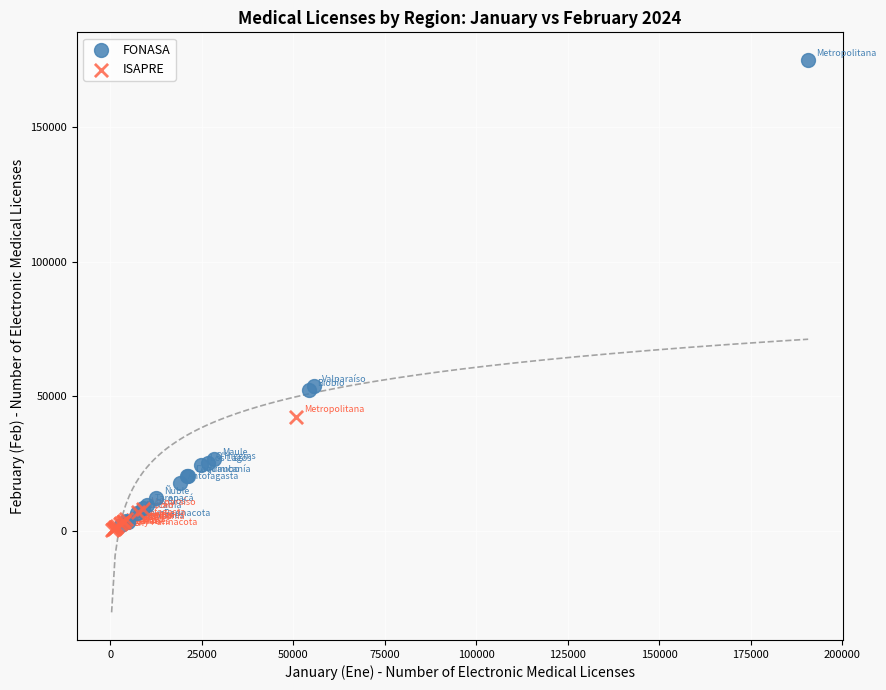

What are all the series names shown in the legend?

FONASA, ISAPRE